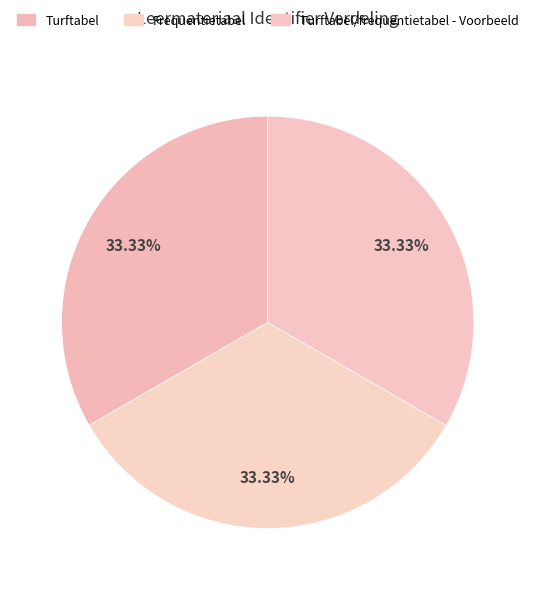

How many slices are in this pie chart?

3